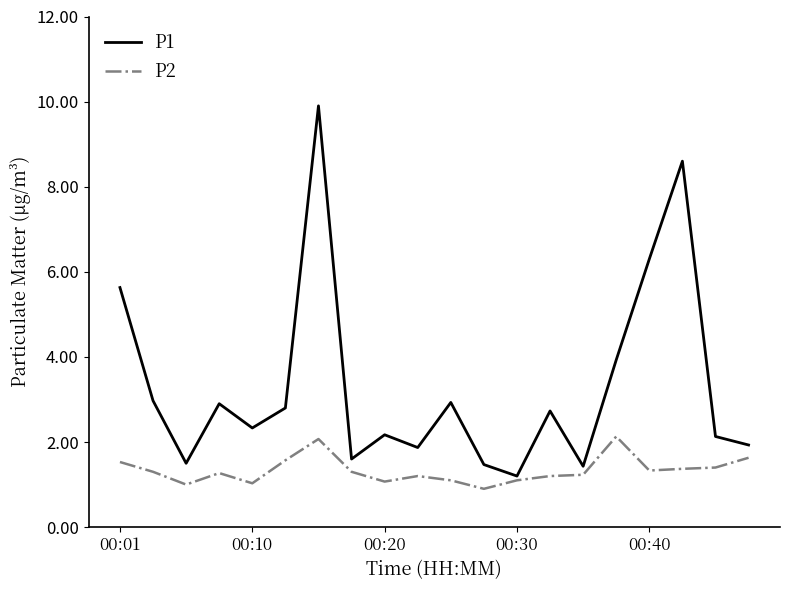

True or false: P2 and P1 intersect in this chart.

False